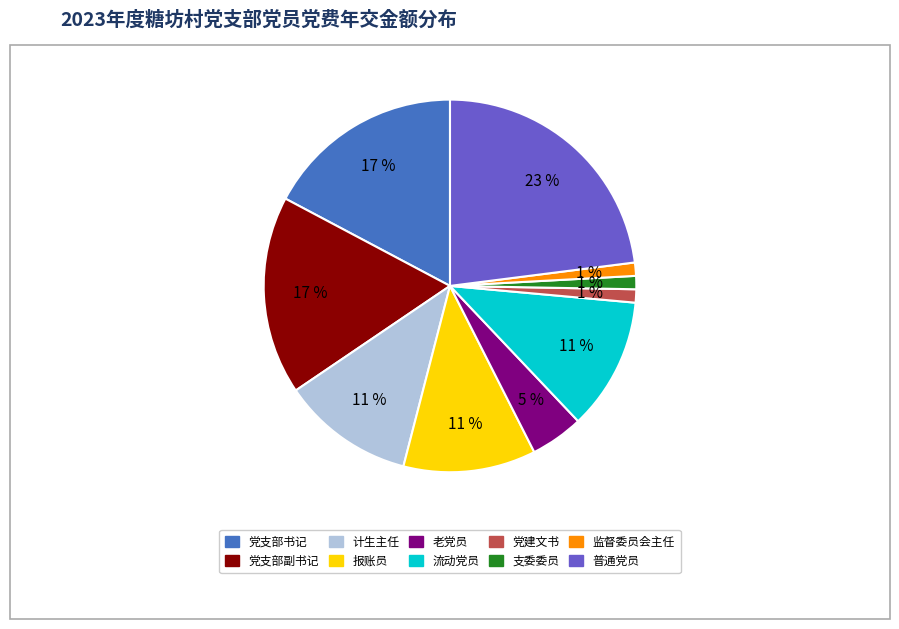

How many slices are in this pie chart?

10